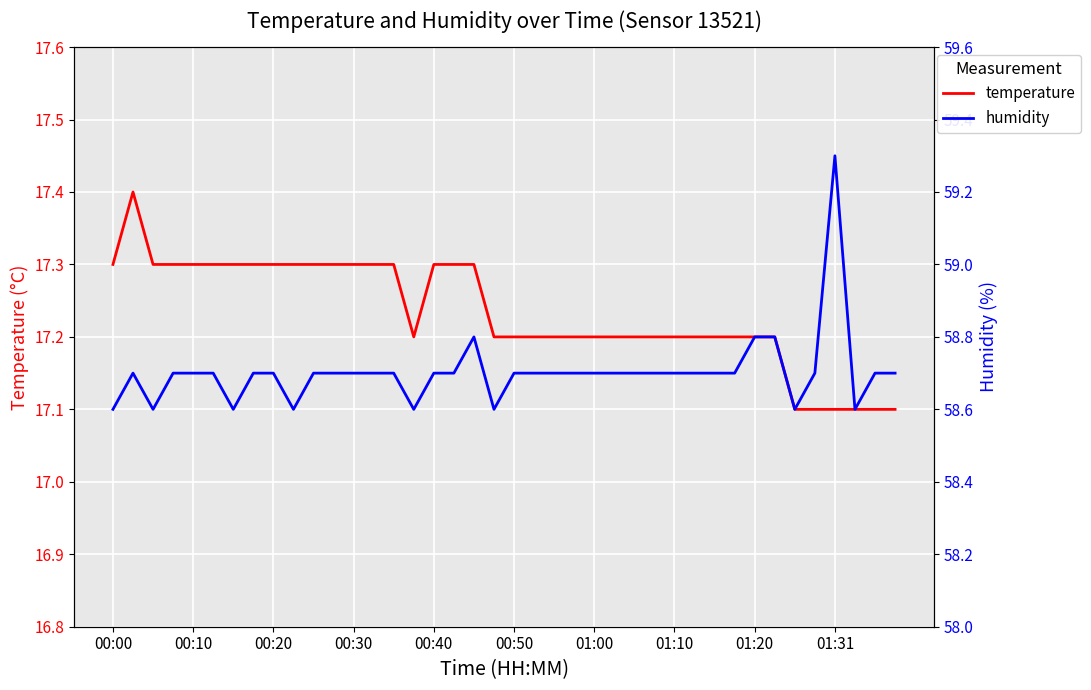

What is the minimum value for humidity?

58.6